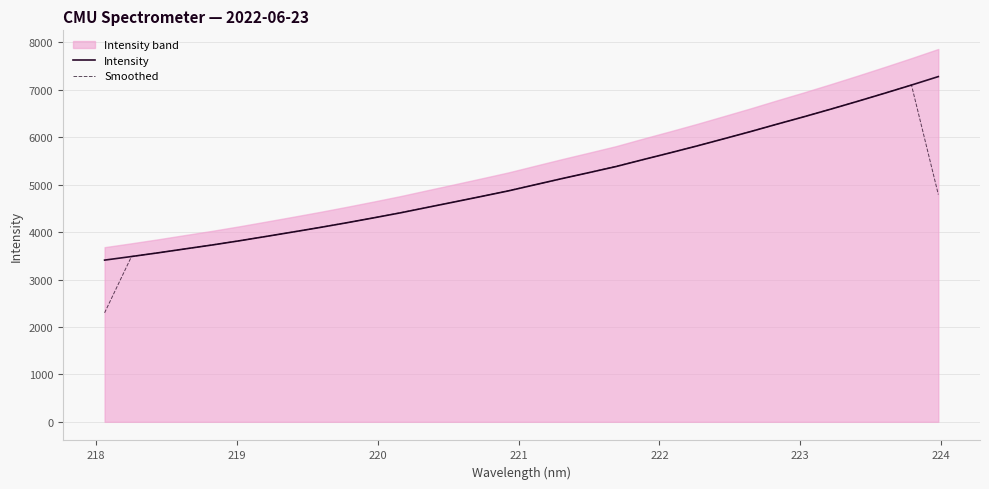

What is the value of the Smoothed point at the 24th from the left?

5966.6